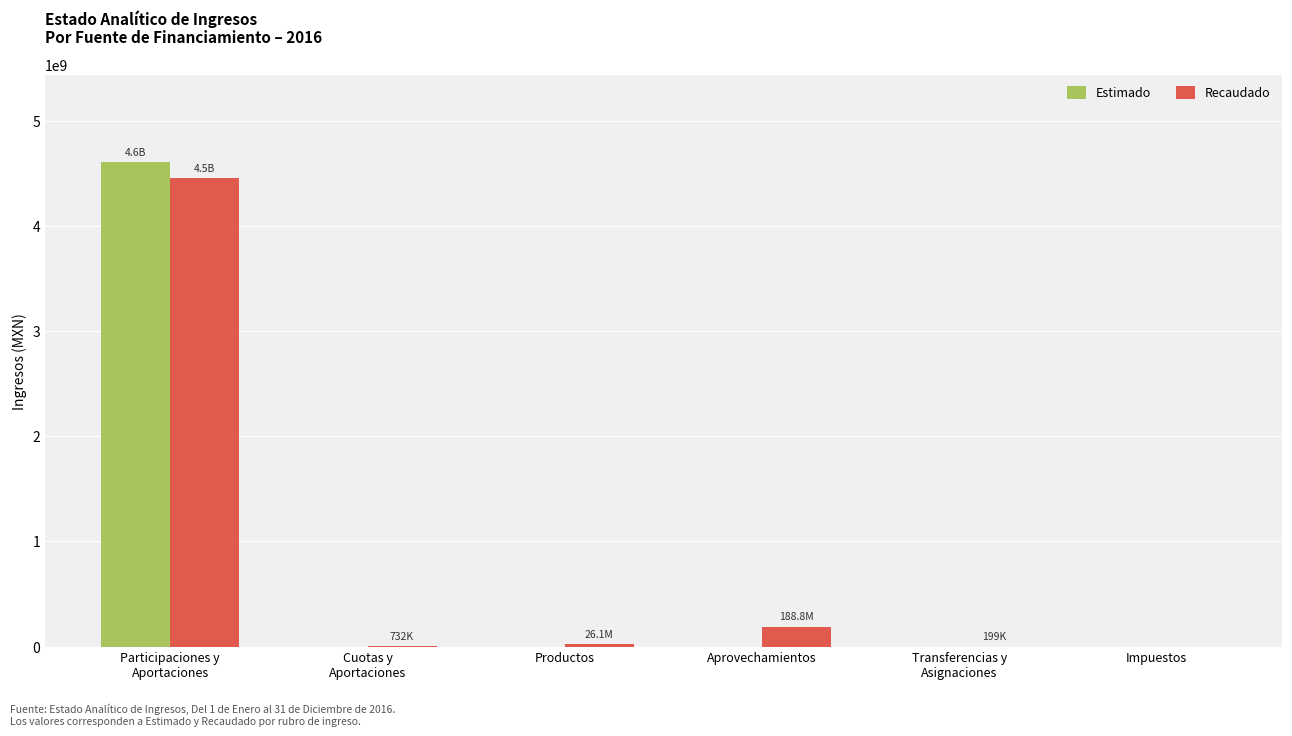

What is the sum of all Estimado values?

4609660281.6